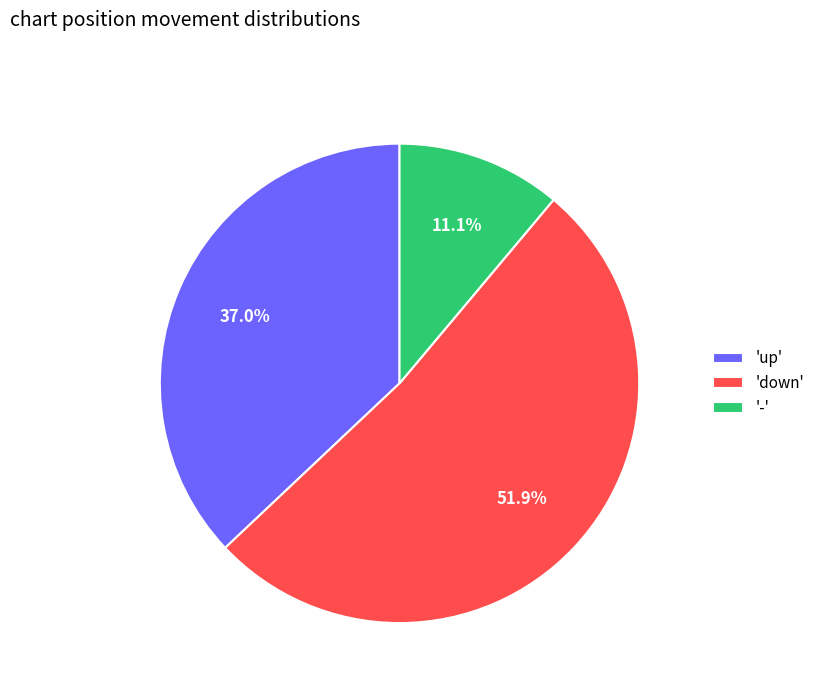

Which category accounts for the majority?

'down'